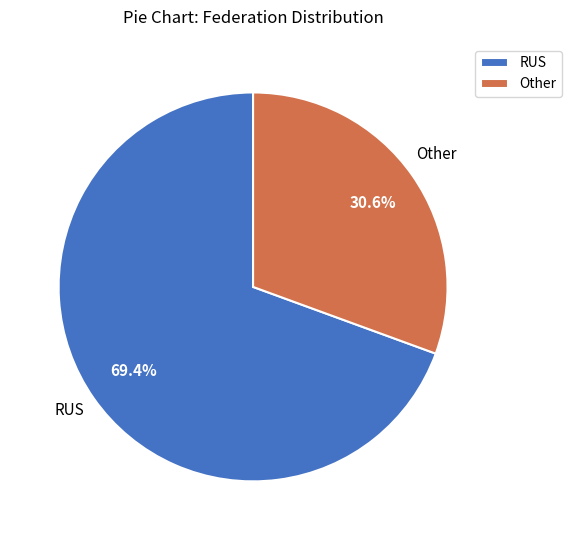

Which category has the biggest portion of the pie?

RUS